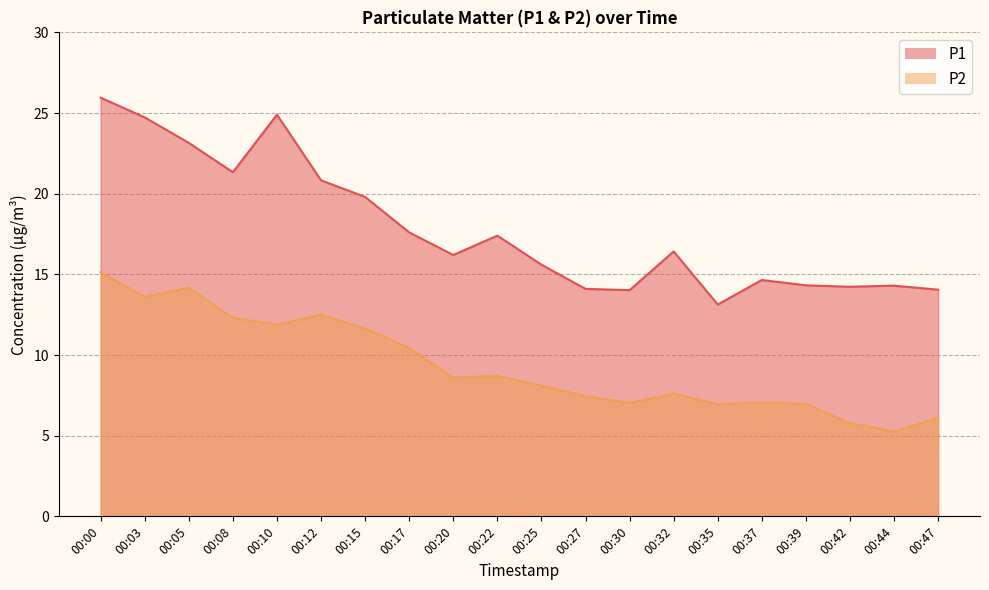

Is the value of P2 at 00:12 greater than the value of P1 at 00:22?

No